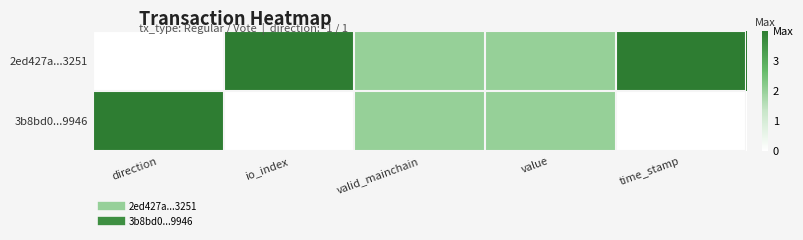

At how many categories does at least one series exceed 0?

5